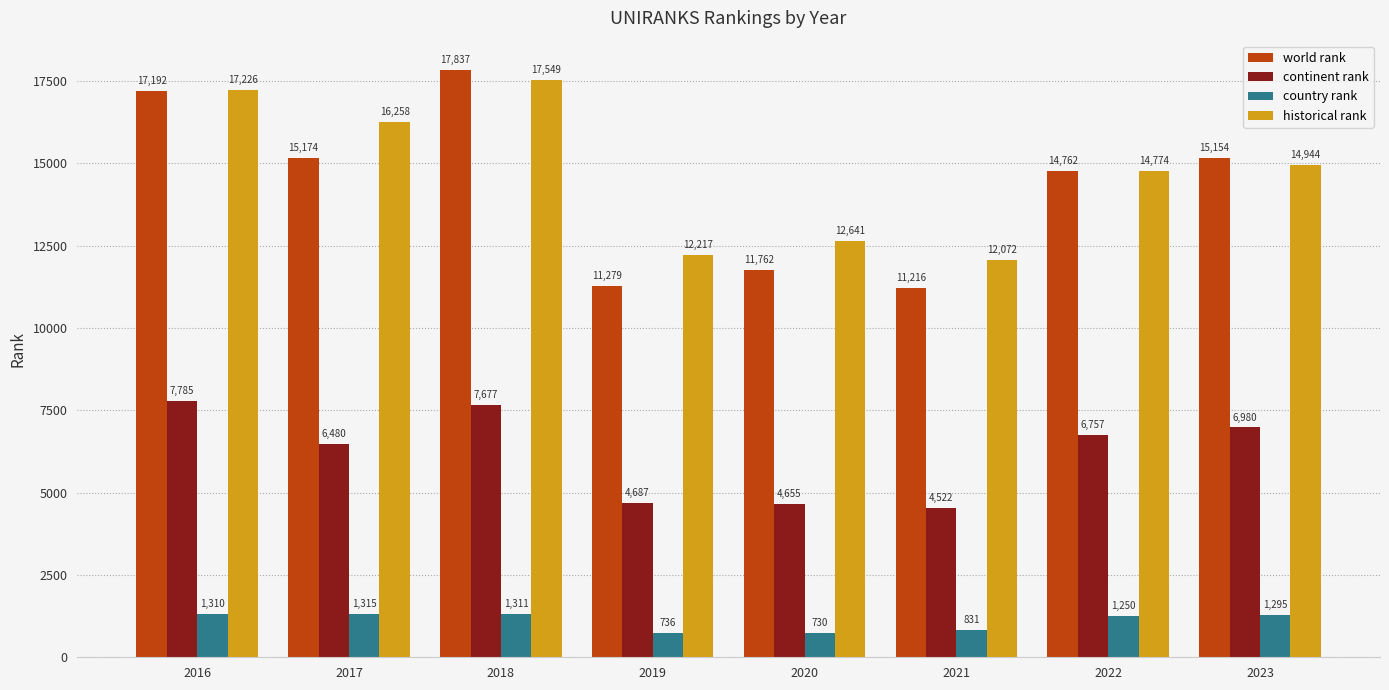

True or false: world rank has a value of 18342 at 2020.

False